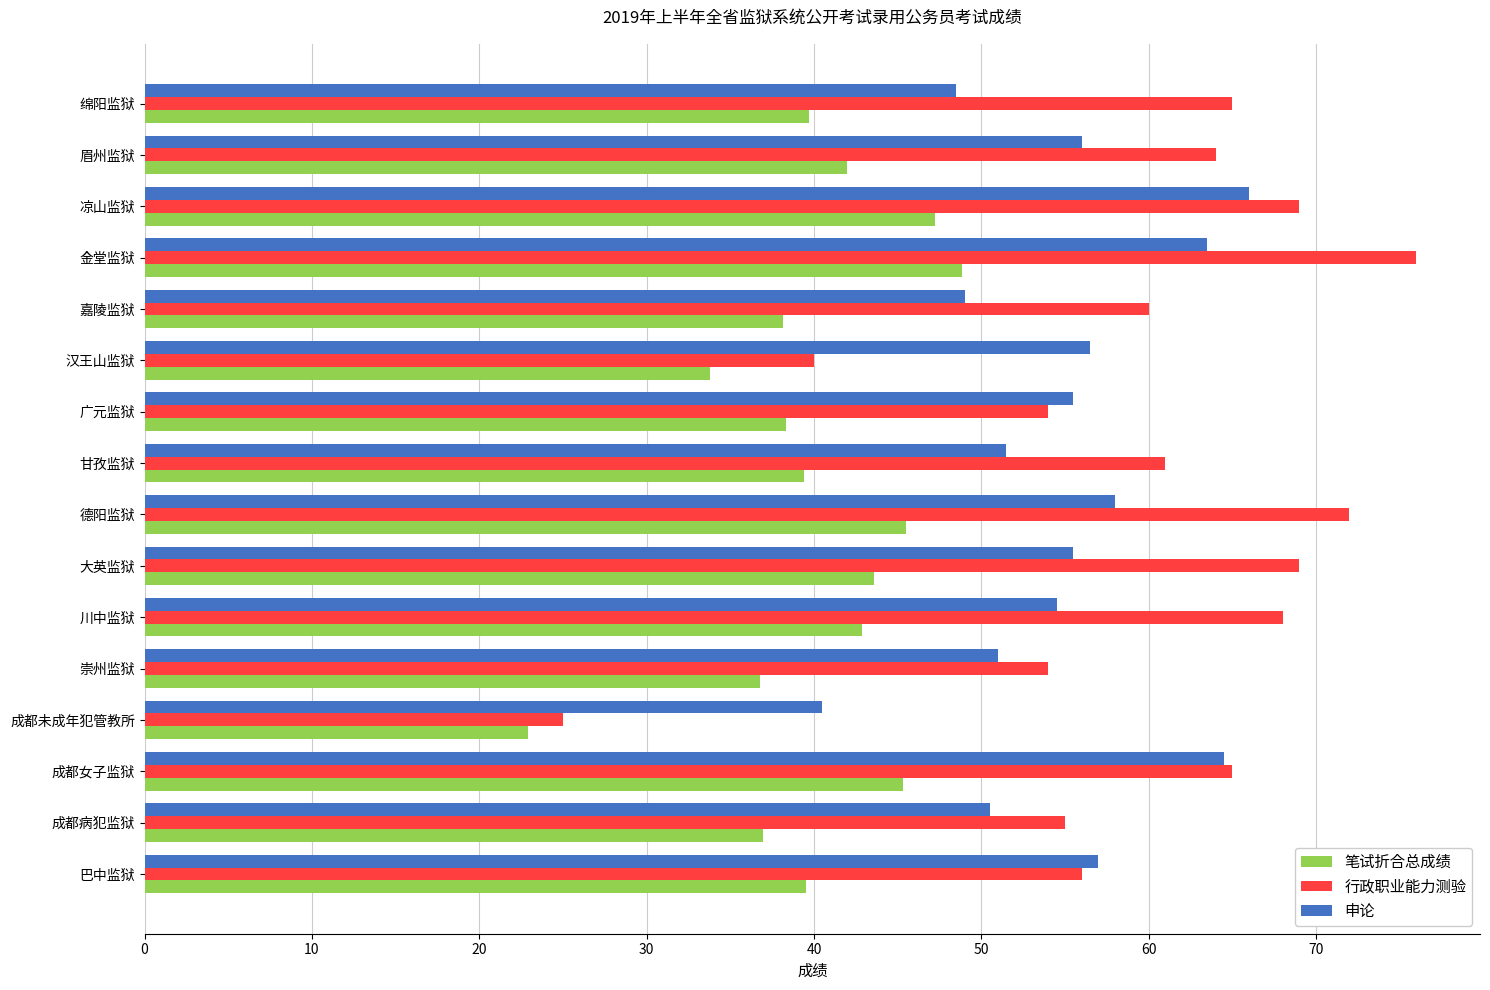

Which series changed the most between 巴中监狱 and 德阳监狱?

行政职业能力测验